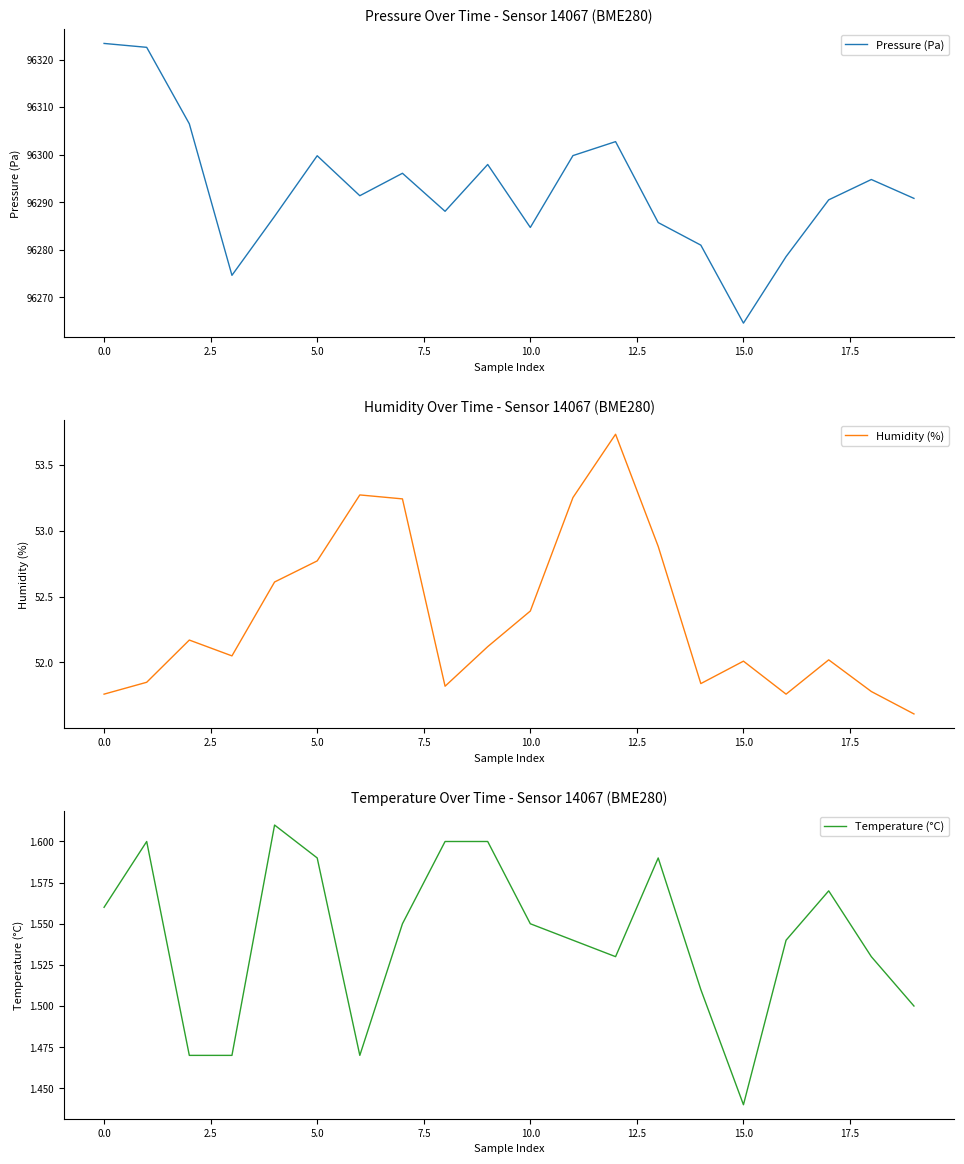

How many Temperature (°C) values are between 1 and 2?

20